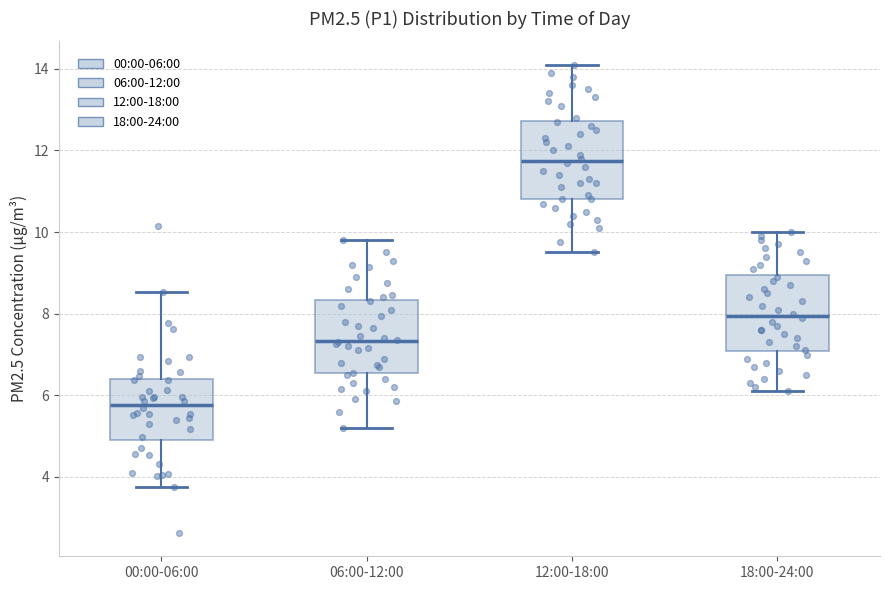

Which box's median line is the highest?

12:00-18:00